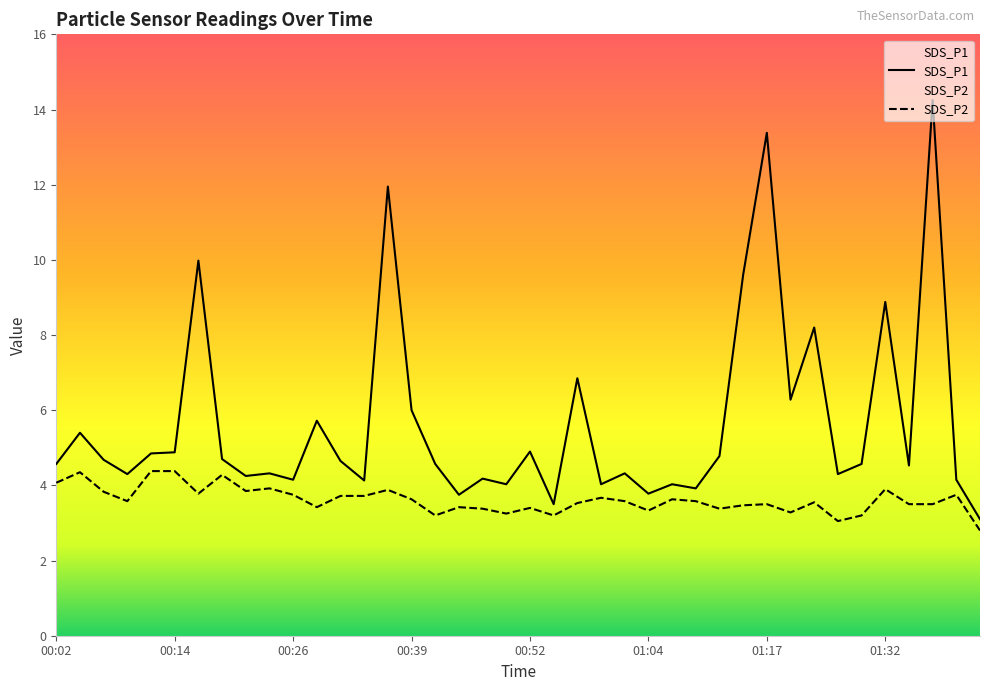

True or false: SDS_P2 and SDS_P1 intersect in this chart.

False